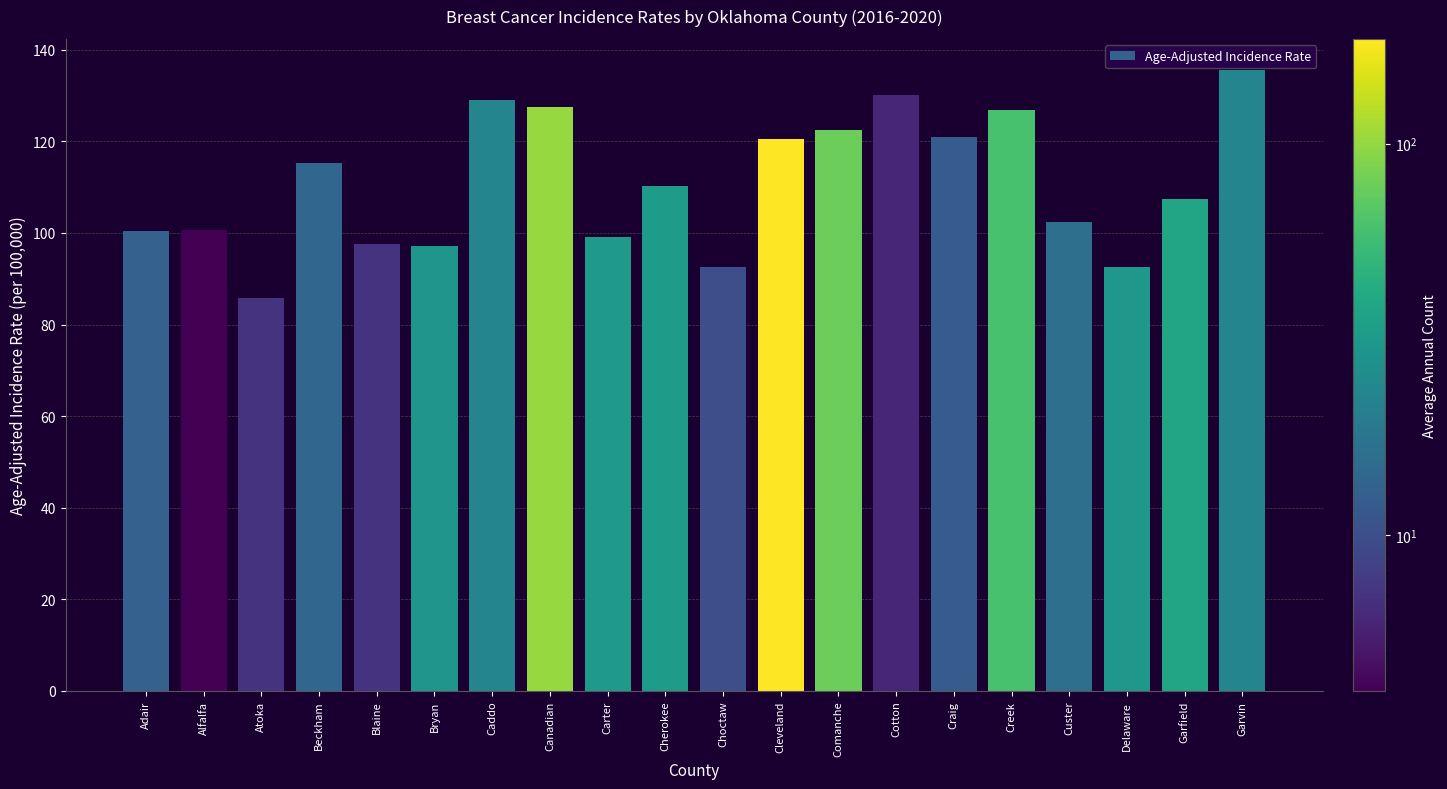

What position from the right is Caddo?

14